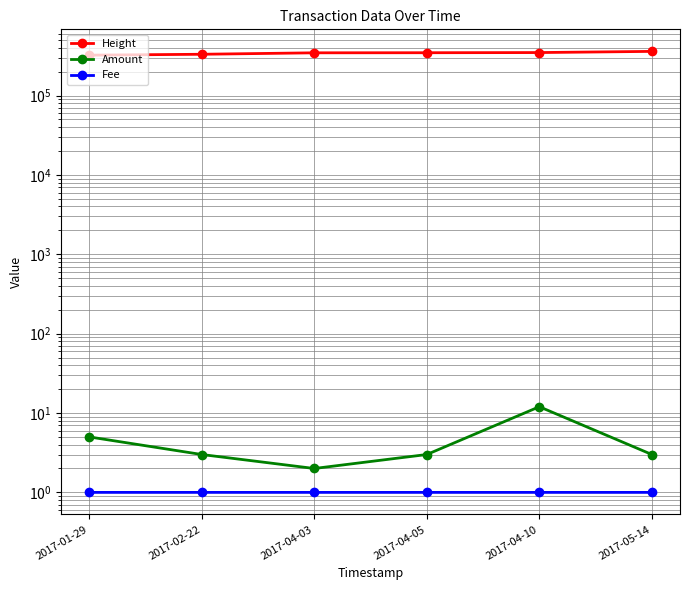

How many values in the Amount series are below 3?

1